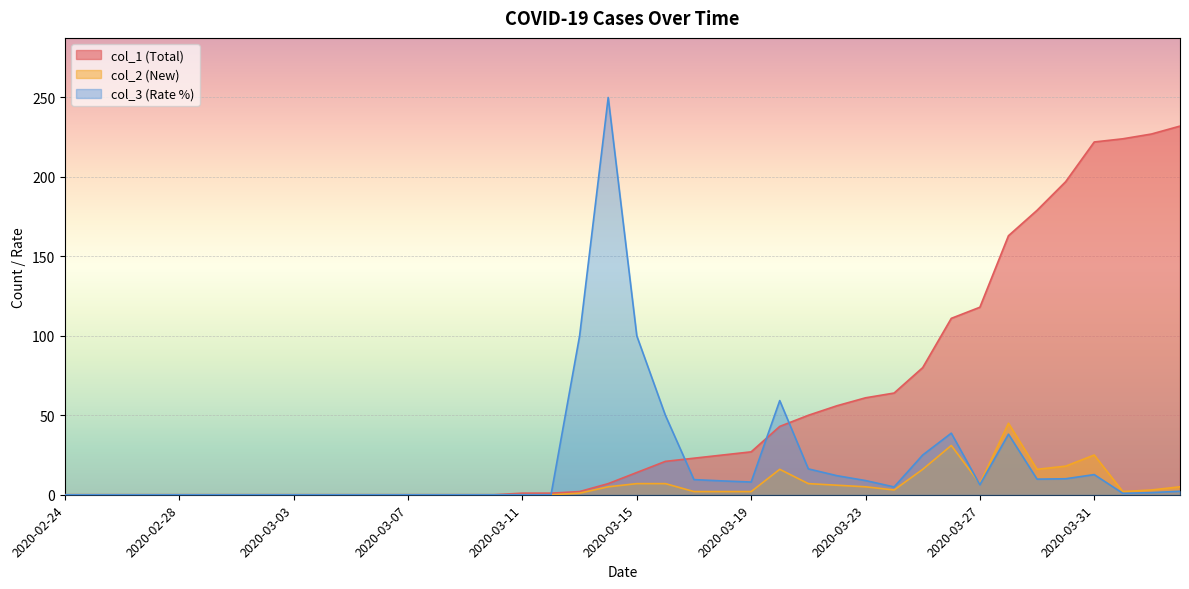

What is the label of the 28th point from the right?

2020-03-07